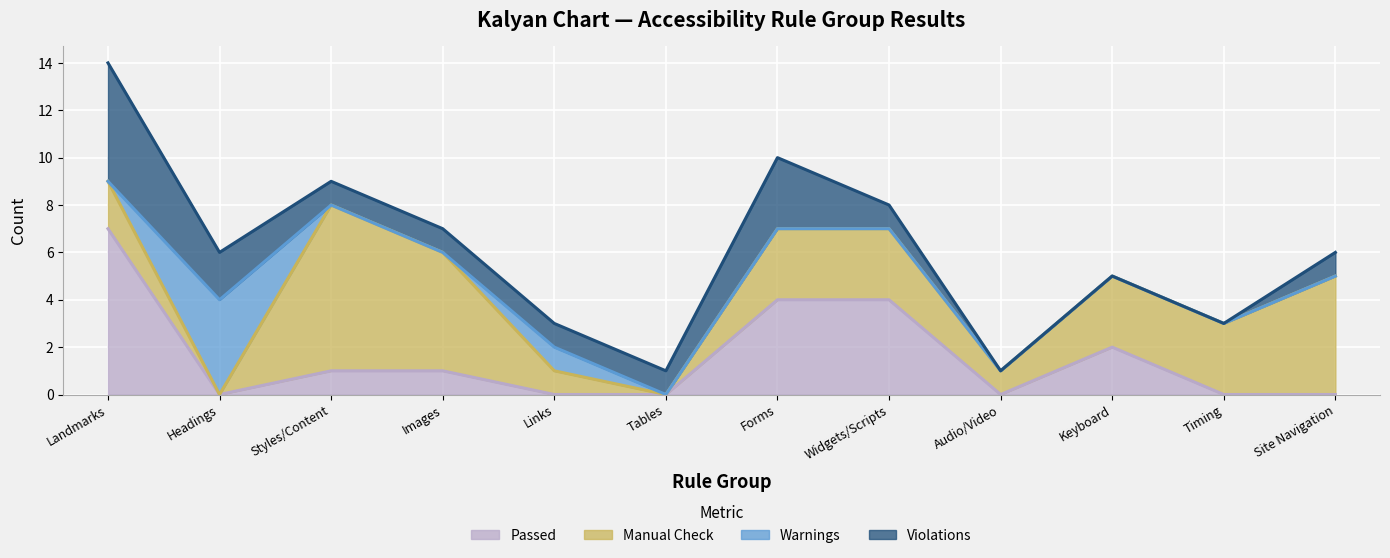

What is the sum of all Passed values?

19